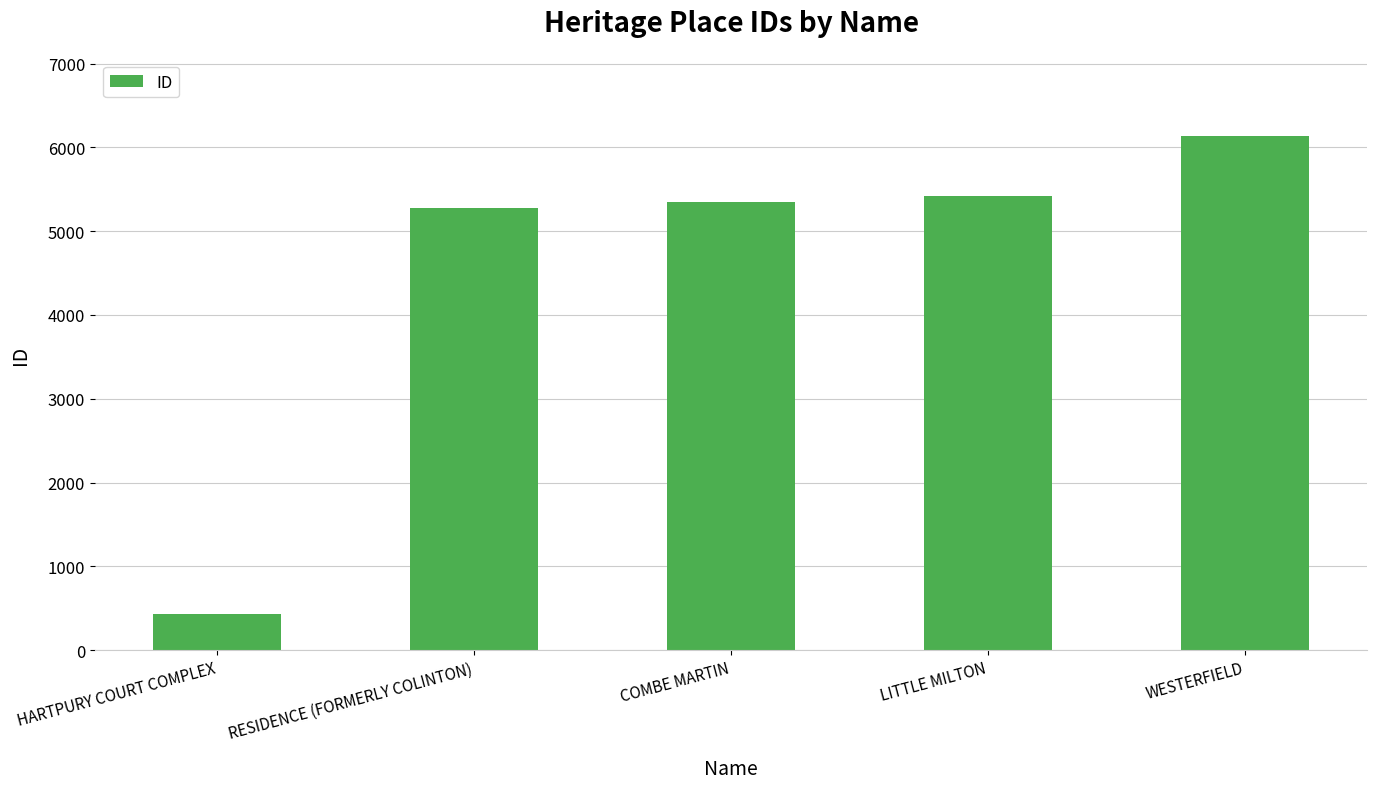

How many values are below 5352?

2